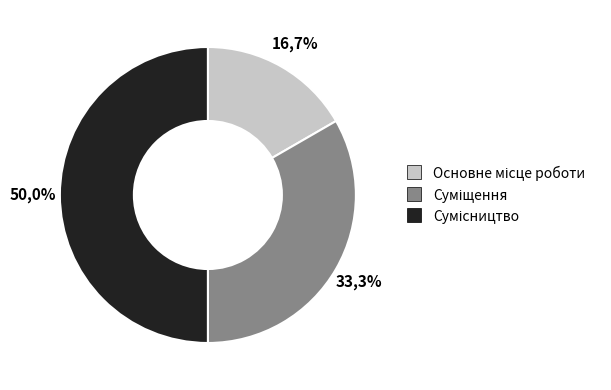

How many segments does this pie chart have?

3